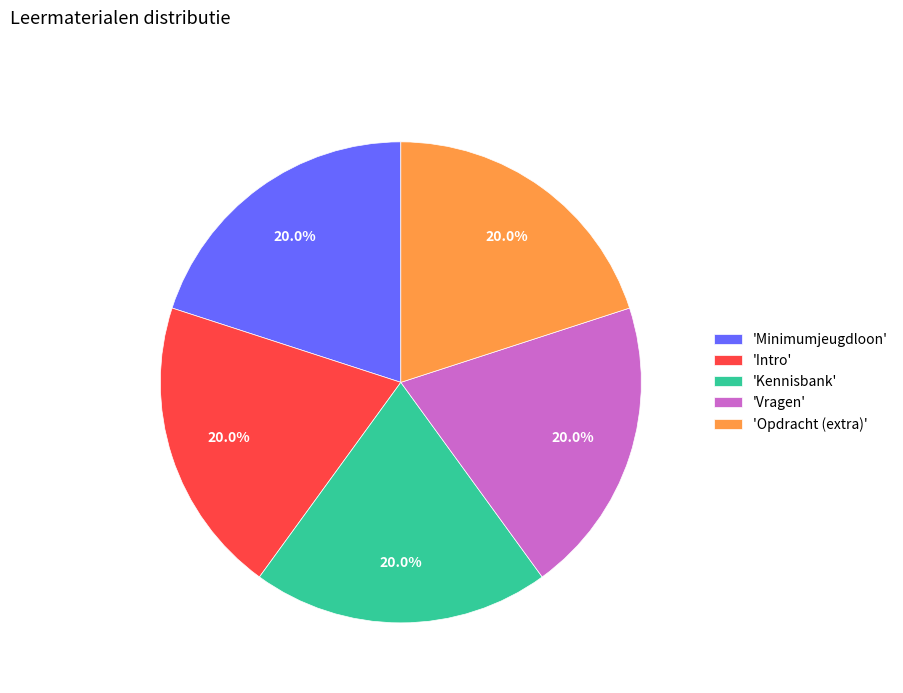

How many slices are in this pie chart?

5